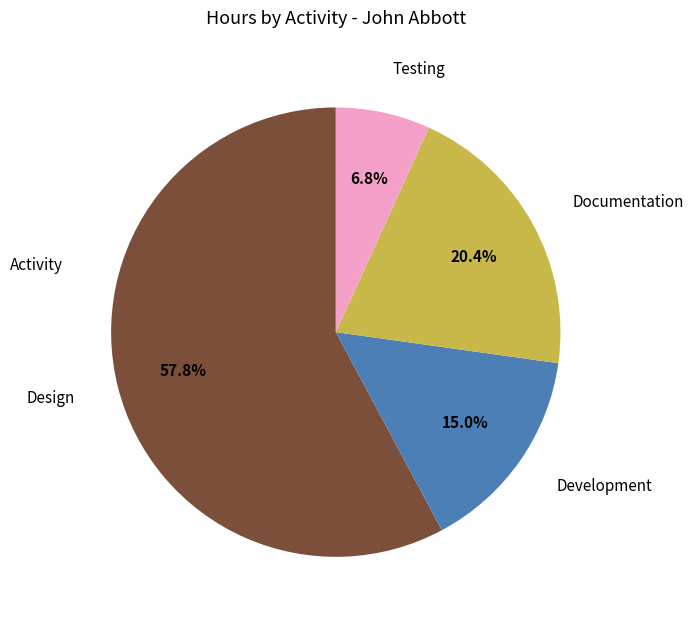

How many slices are in this pie chart?

4